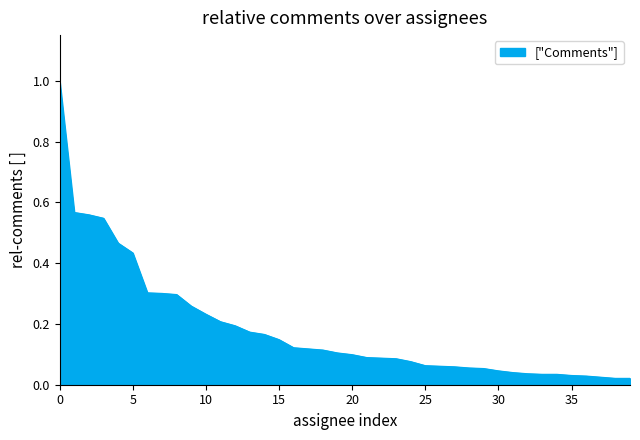

What is the difference between the maximum and second lowest values?

1.0